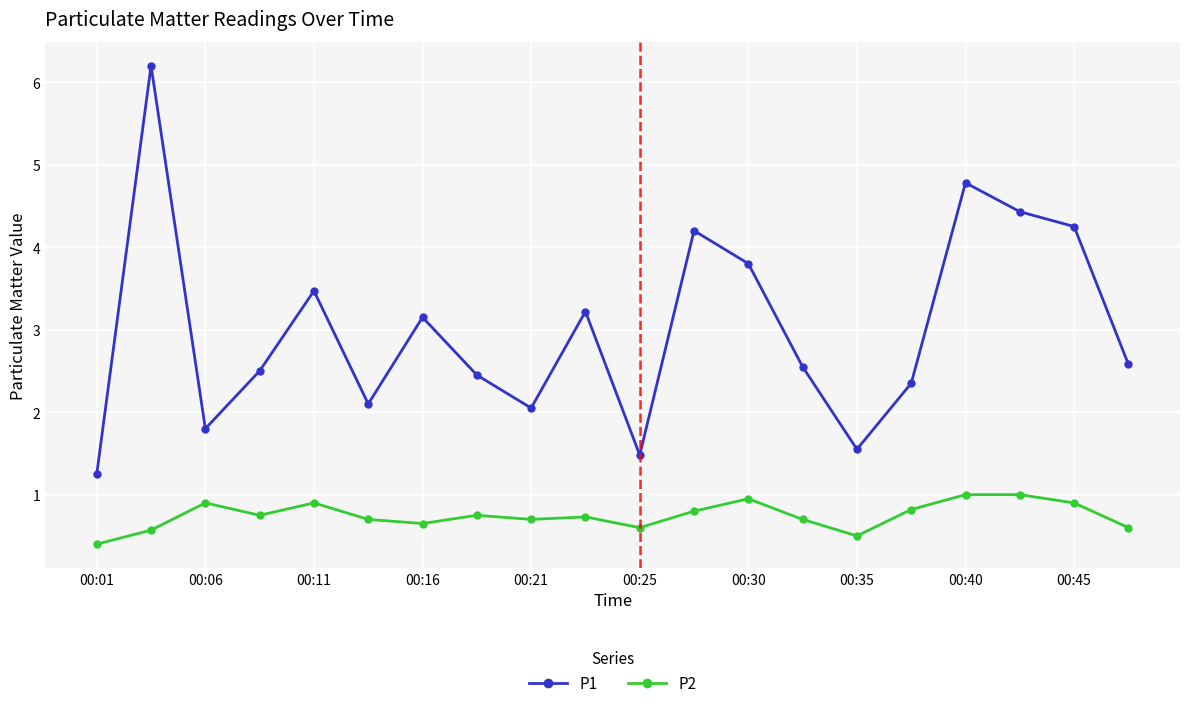

Which series has the widest spread of values?

P1